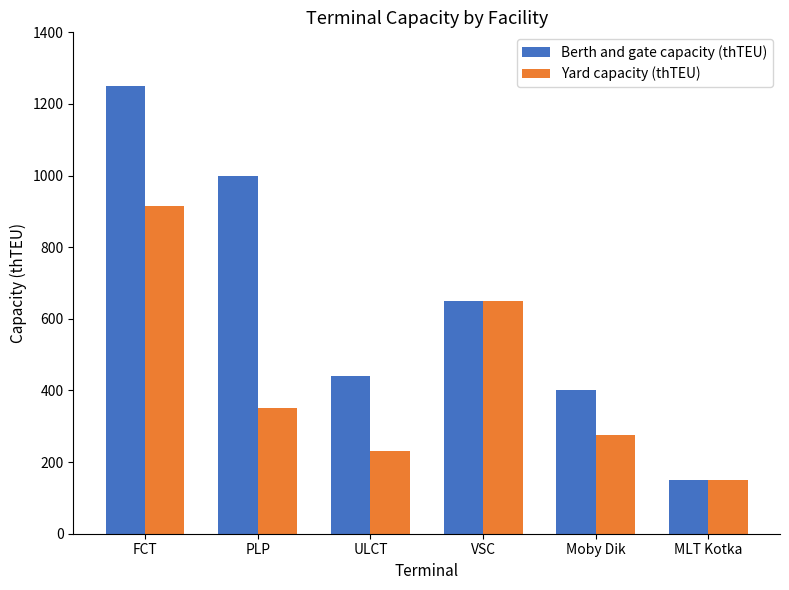

True or false: Berth and gate capacity (thTEU) has a value of 440 at ULCT.

True